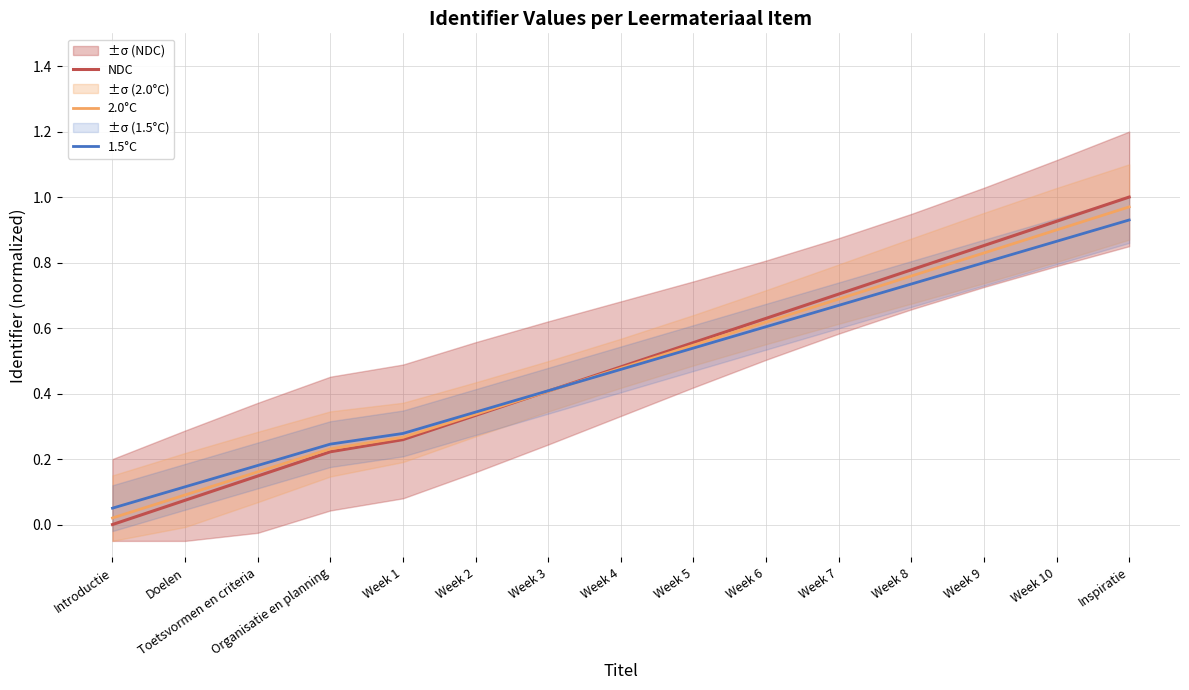

What is the greatest value displayed?

1.0